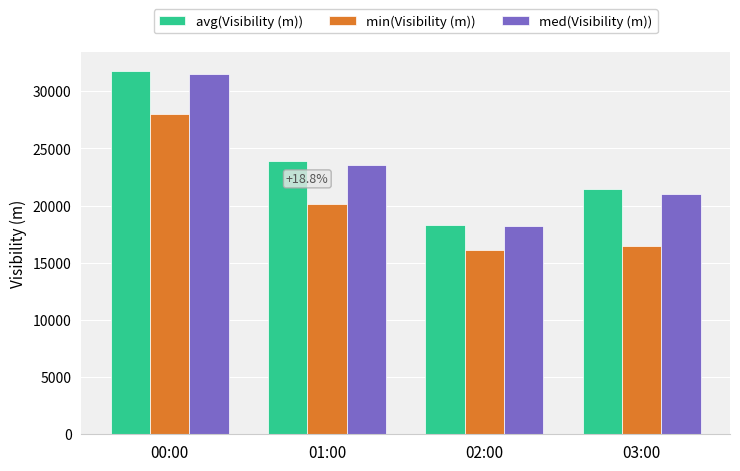

What is the sum of the min(Visibility (m)) values at 03:00 and 01:00?

36562